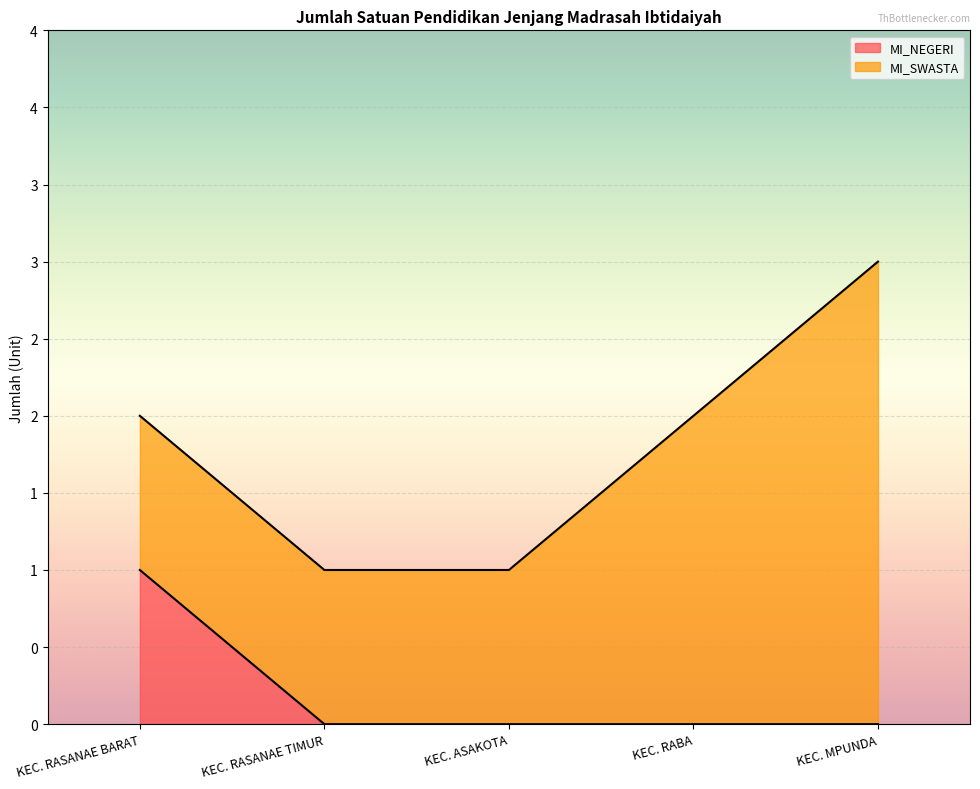

True or false: the data shows 0 at KEC. ASAKOTA.

True